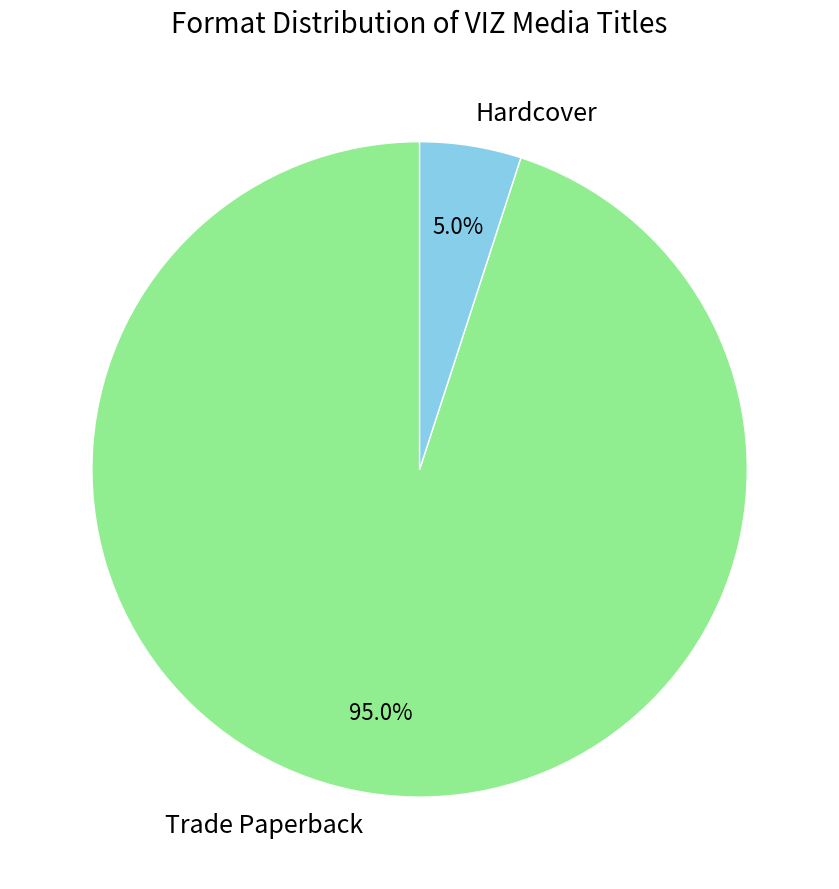

To the nearest percent, what is the difference between the Hardcover and Trade Paperback slice percentages?

90%